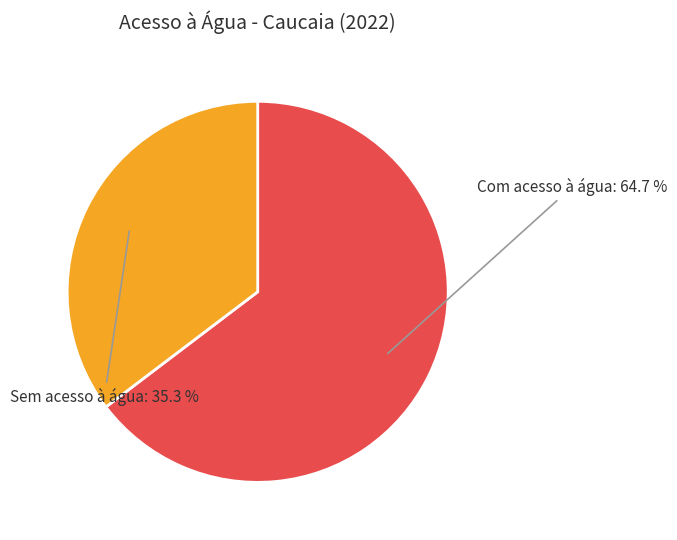

Is there a majority slice in this chart?

Yes